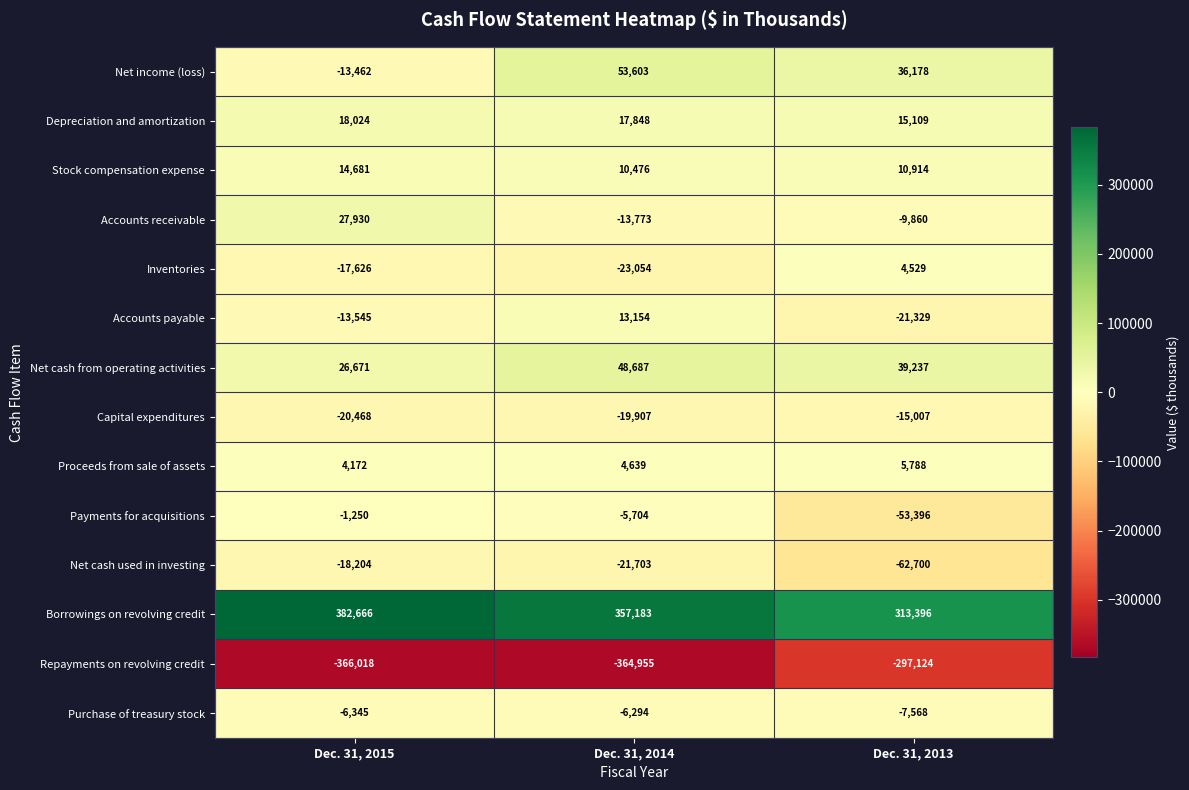

What is the maximum value shown in the chart?

382666